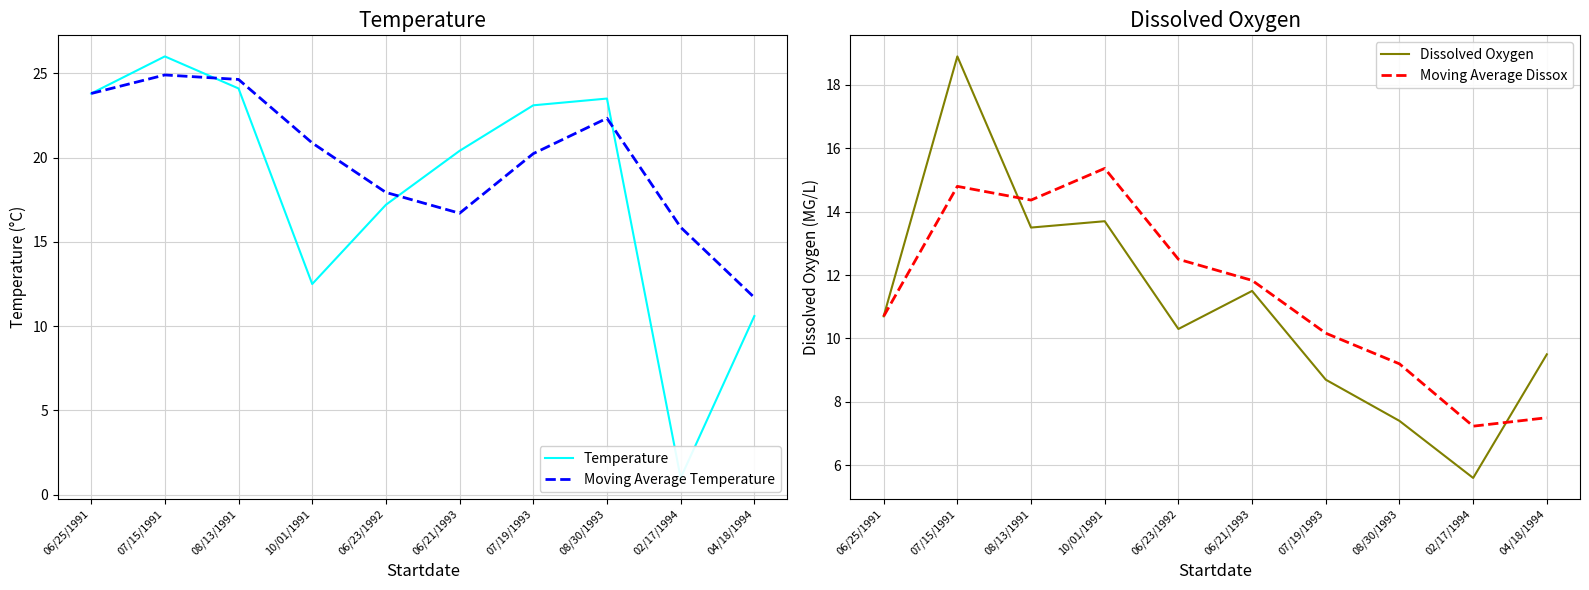

What position from the right is 07/15/1991?

9